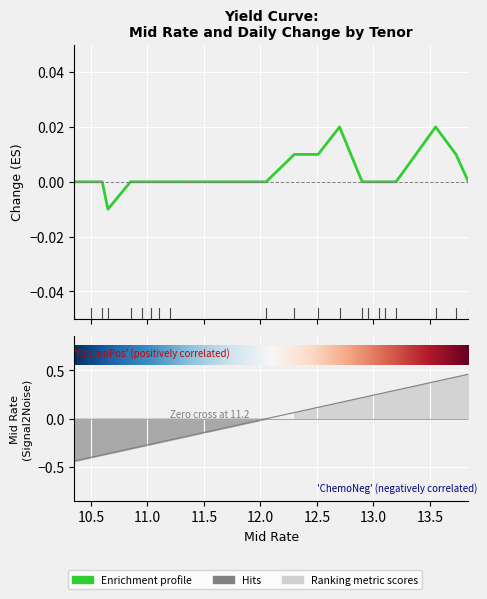

The value of Change at 20Y is 0.0. True or false?

False